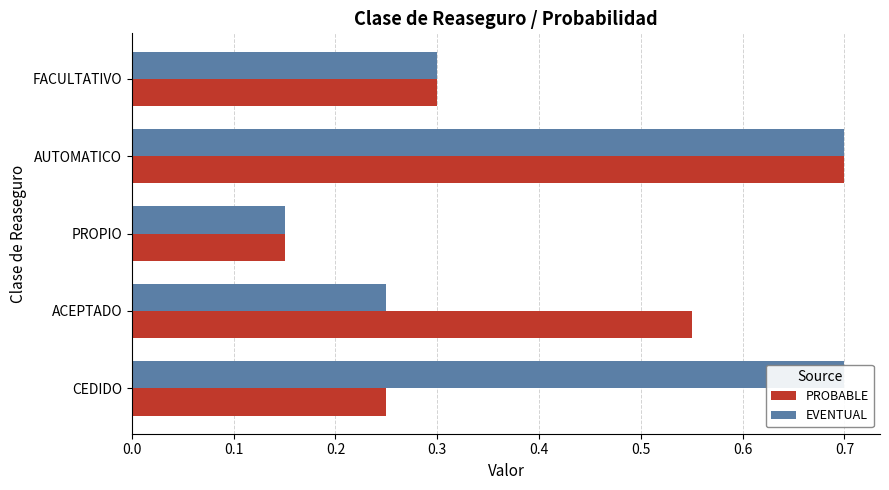

What is the difference between the maximum and second lowest values in the EVENTUAL series?

0.4